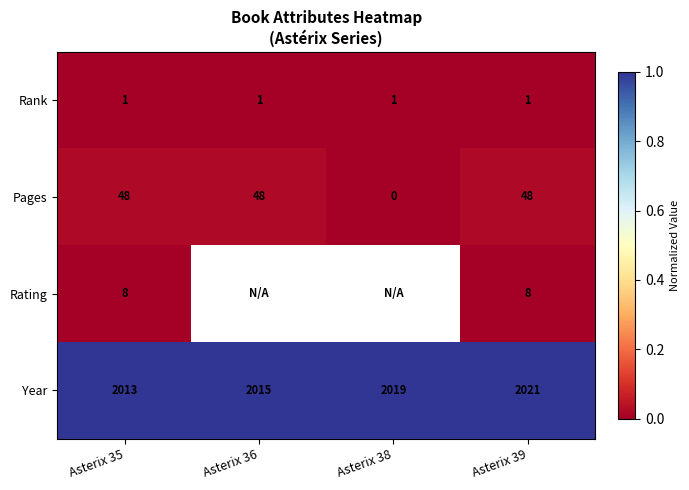

What is the spread (max minus min) of values at Asterix 35?

2012